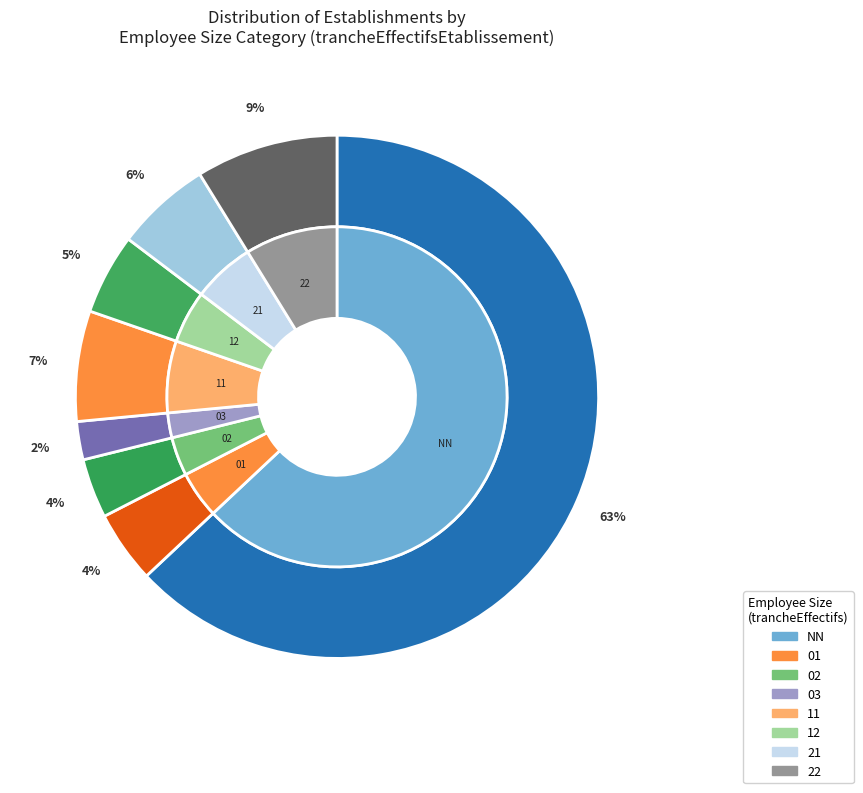

How many segments does this pie chart have?

8